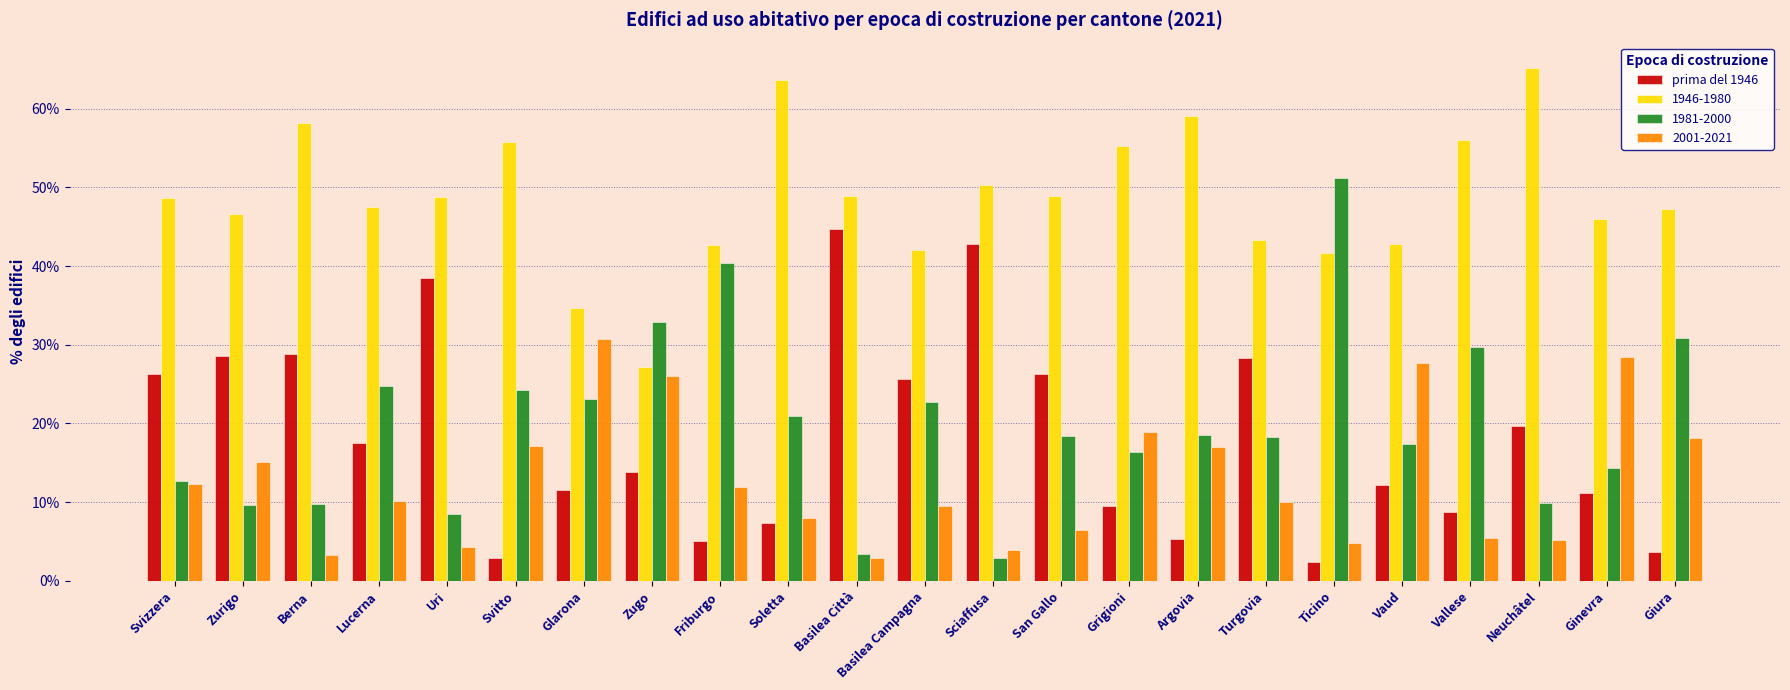

The value of prima del 1946 at Berna is 38.9. True or false?

False